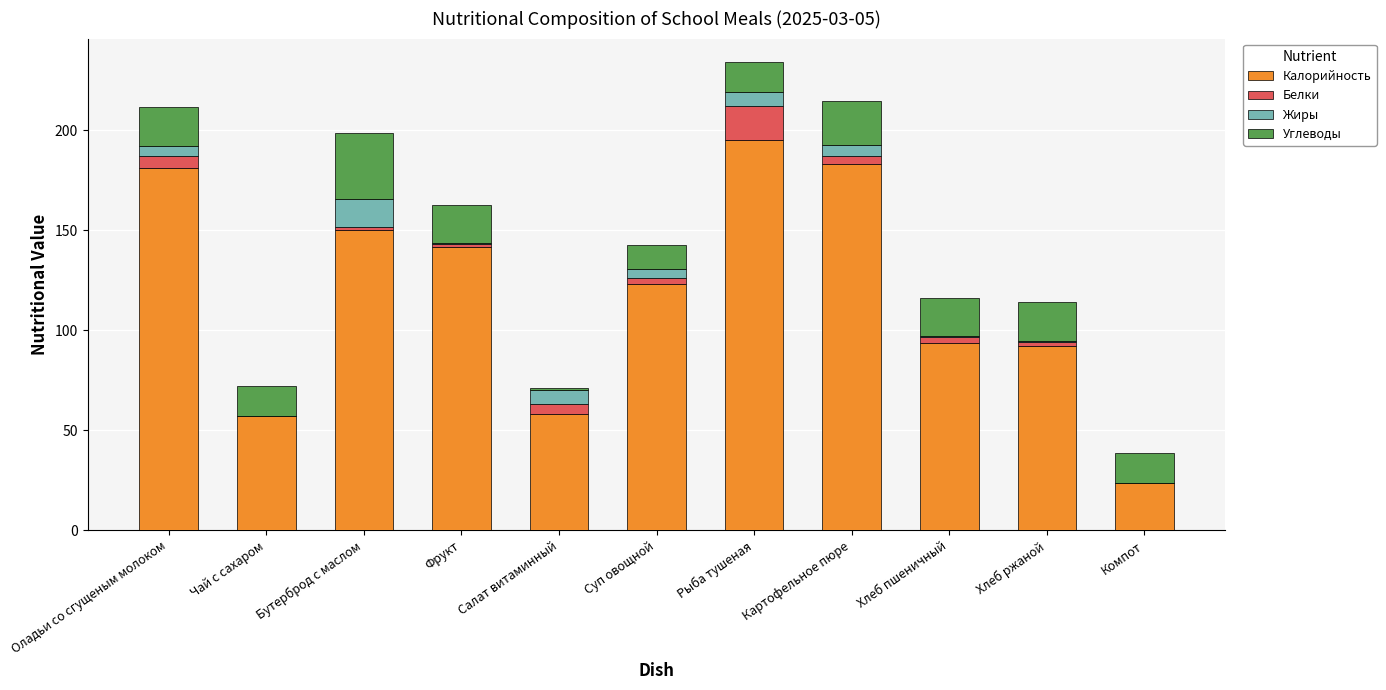

Does the chart contain stacked bars?

Yes